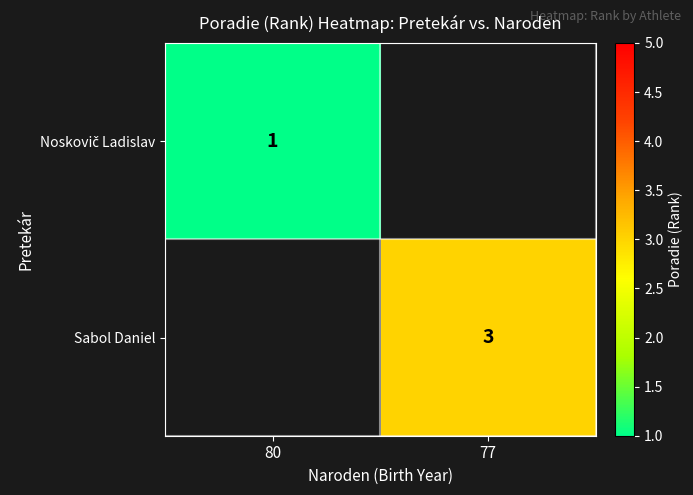

True or false: Sabol Daniel has a value of 3 at 77.

True